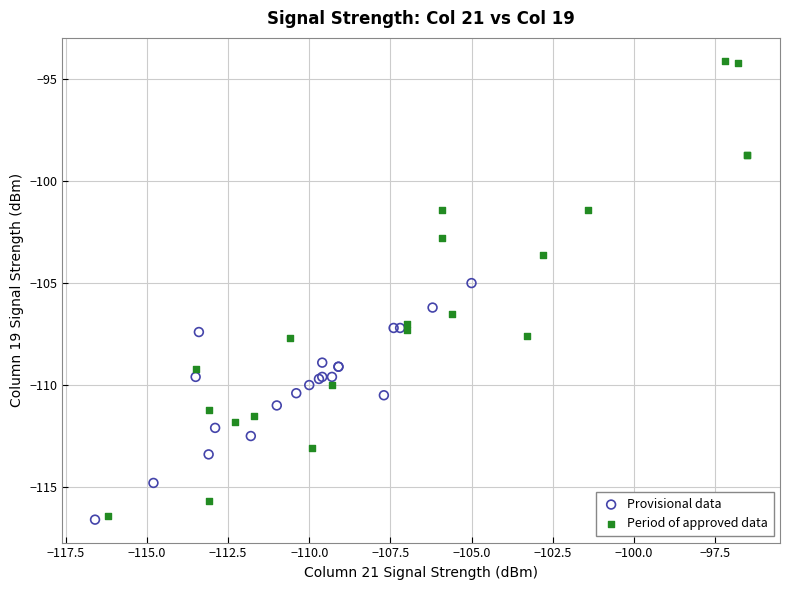

Which series has the largest Y range (max minus min)?

Period of approved data